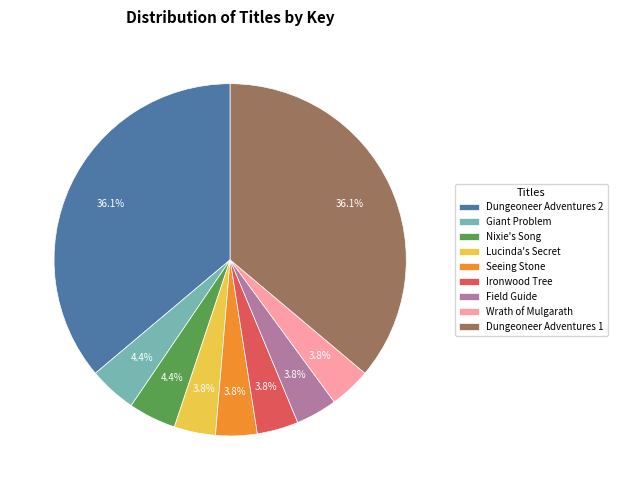

To the nearest percent, what is the difference between the Seeing Stone and Dungeoneer Adventures 2 slice percentages?

32%